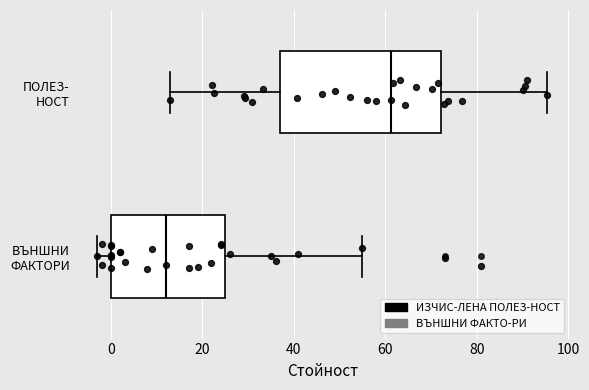

Comparing the boxes themselves (not the whiskers), which one is the widest?

ПОЛЕЗ- НОСТ